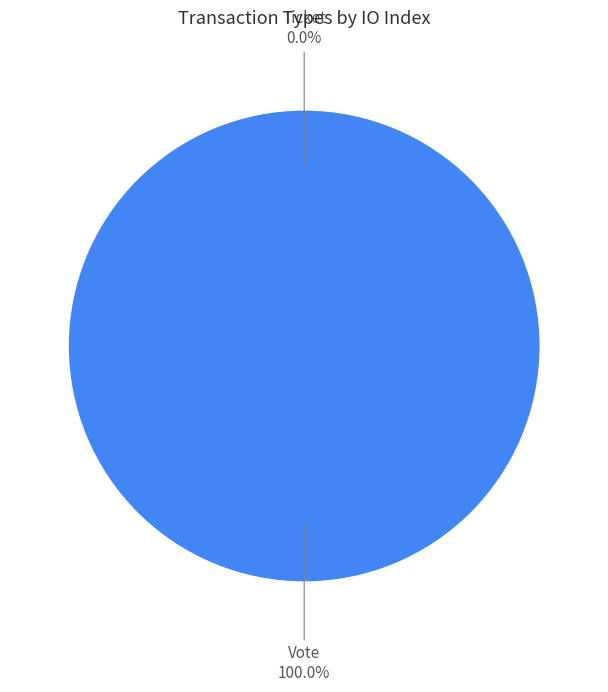

Rank the categories by value from highest to lowest.

Vote, Ticket